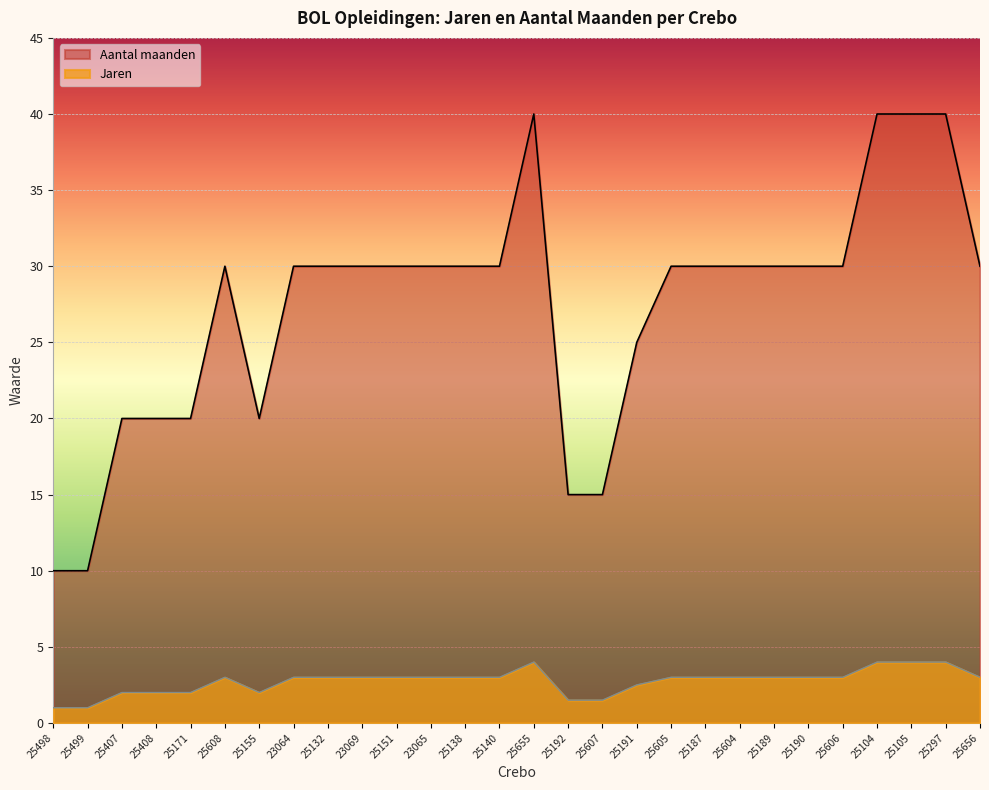

What position from the right is 25105?

3